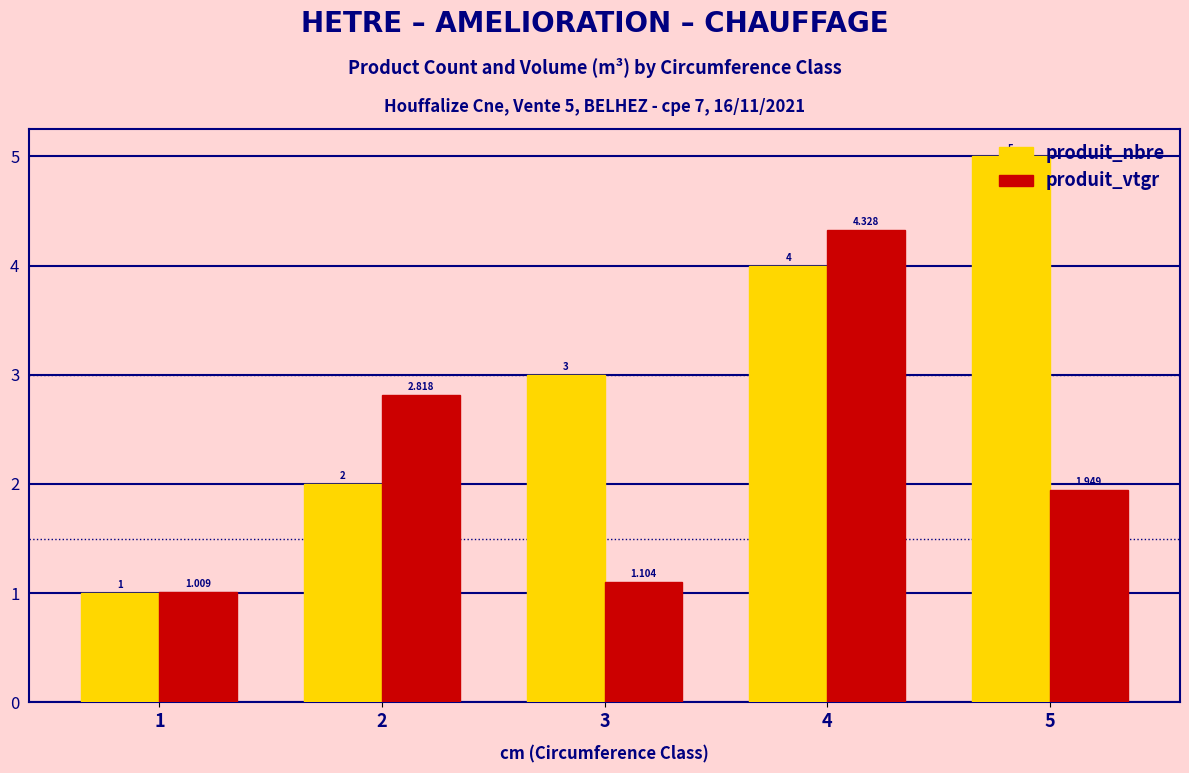

Which category has the lowest value across all series?

1